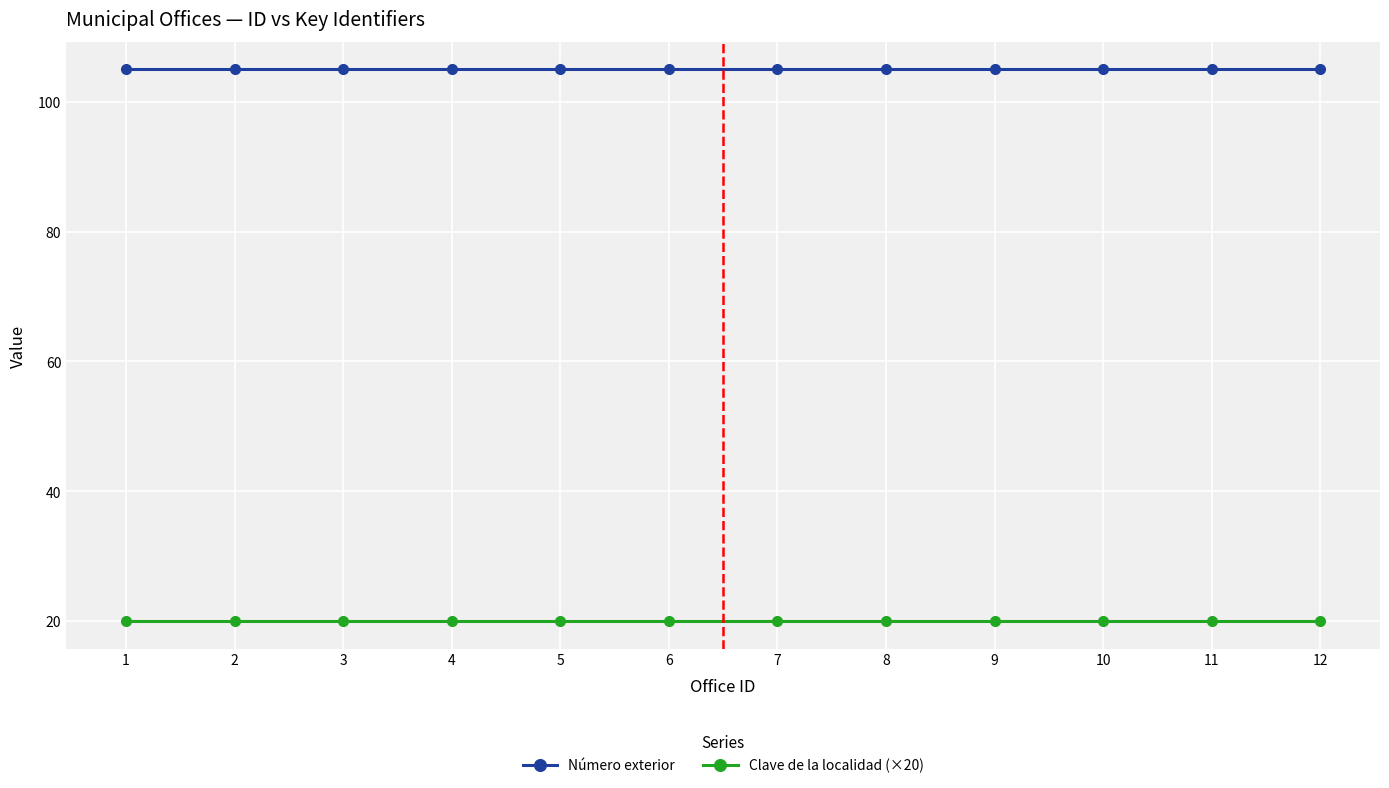

What is the difference between the highest and lowest values at 1?

85